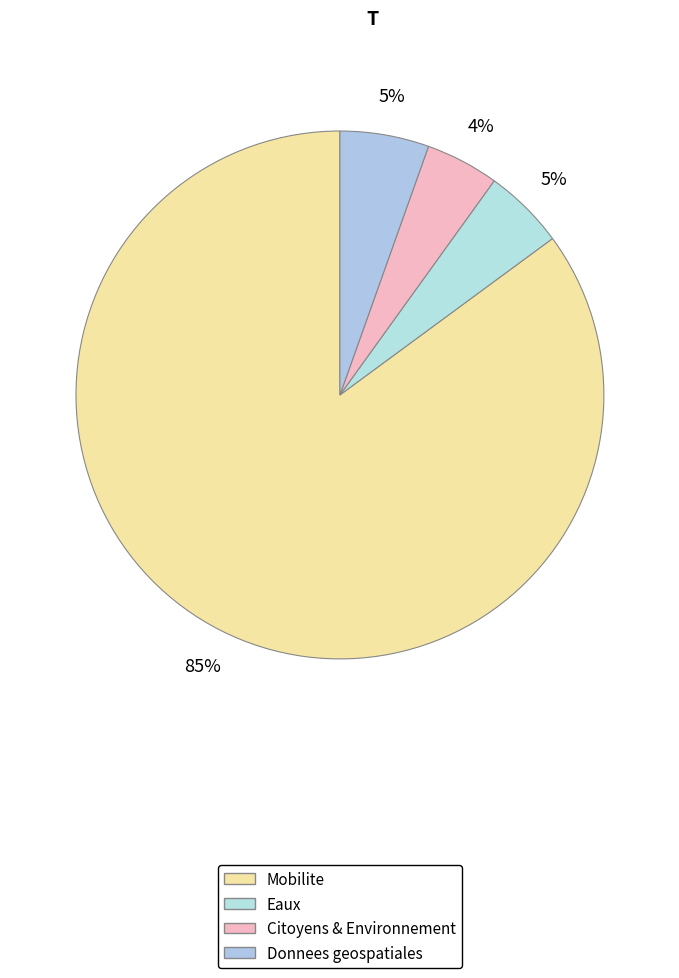

How many slices are in this pie chart?

4